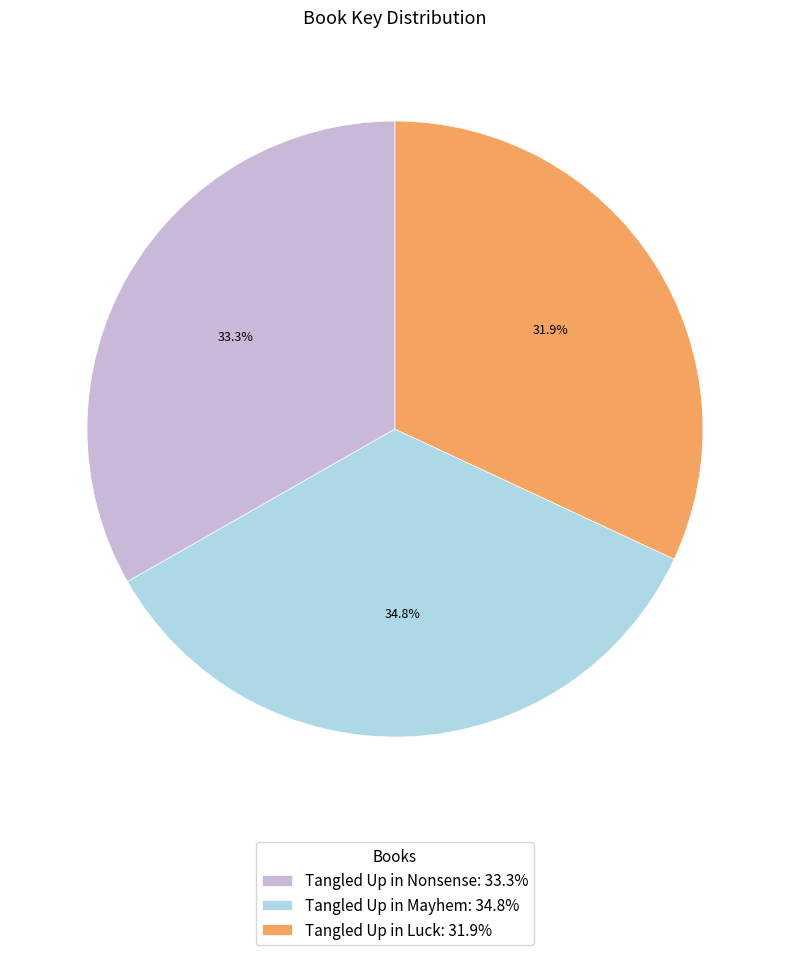

To the nearest percent, what is the difference between the Tangled Up in Nonsense and Tangled Up in Luck slice percentages?

1%